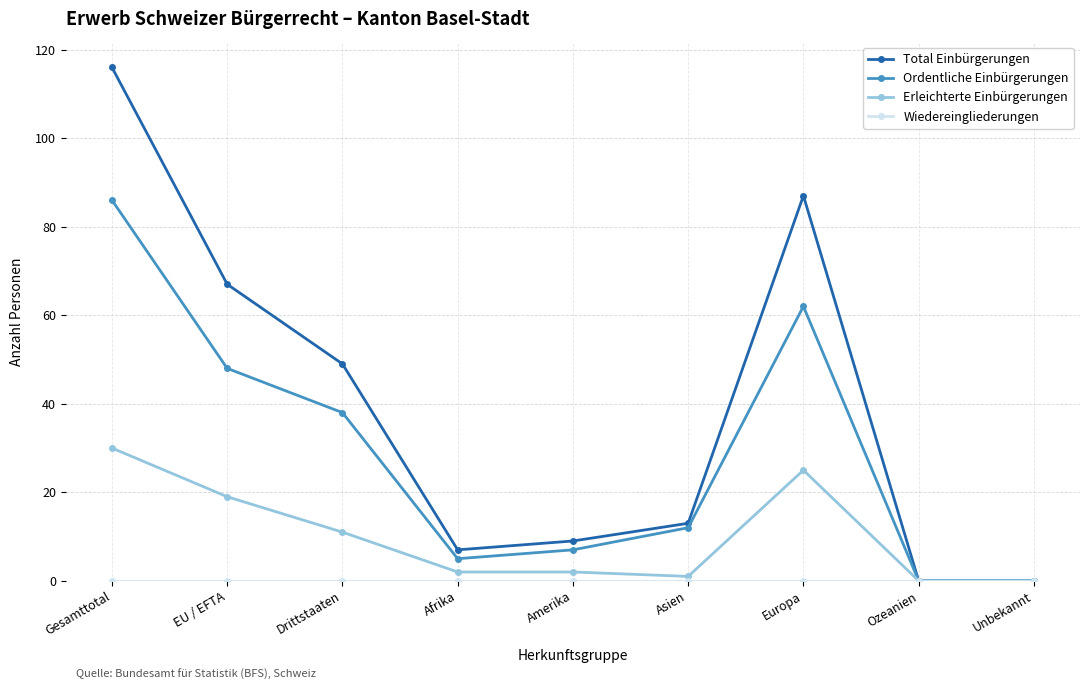

What is the label of the 2nd point from the right?

Ozeanien